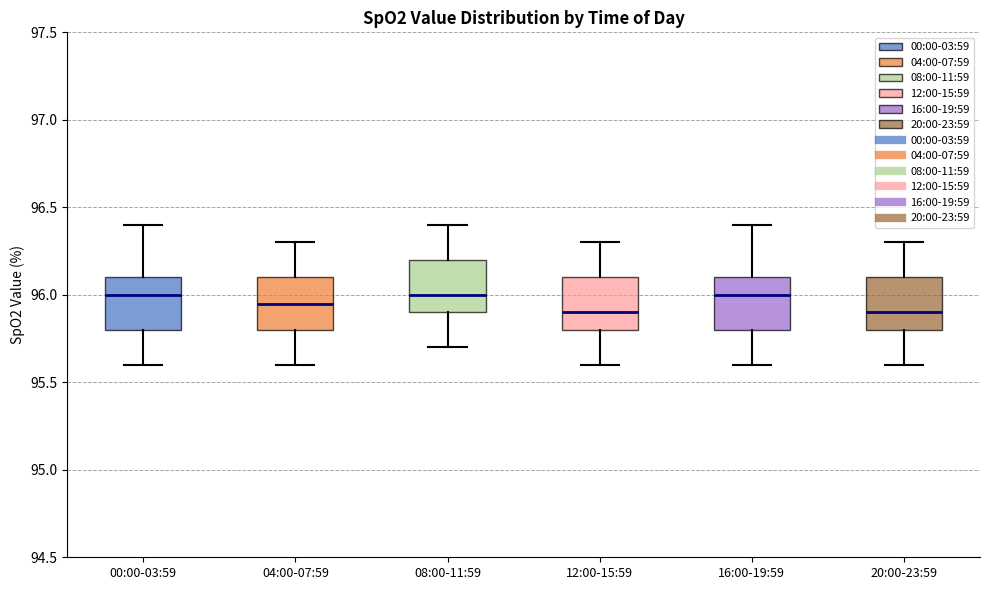

Where is the upper edge of the box for 20:00-23:59 on the y-axis? The values are not printed on the chart, so give them approximately, as read against the axis.

96.10